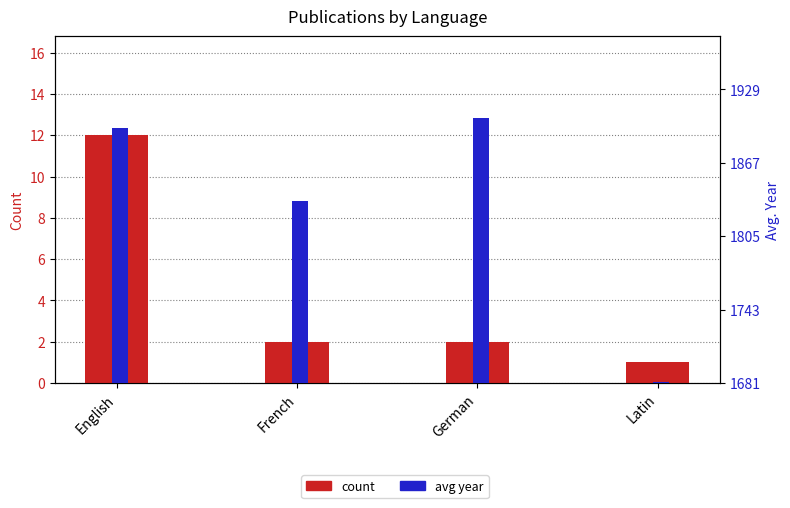

What is the value of the avg_year bar at the 2nd from the left?

154.0